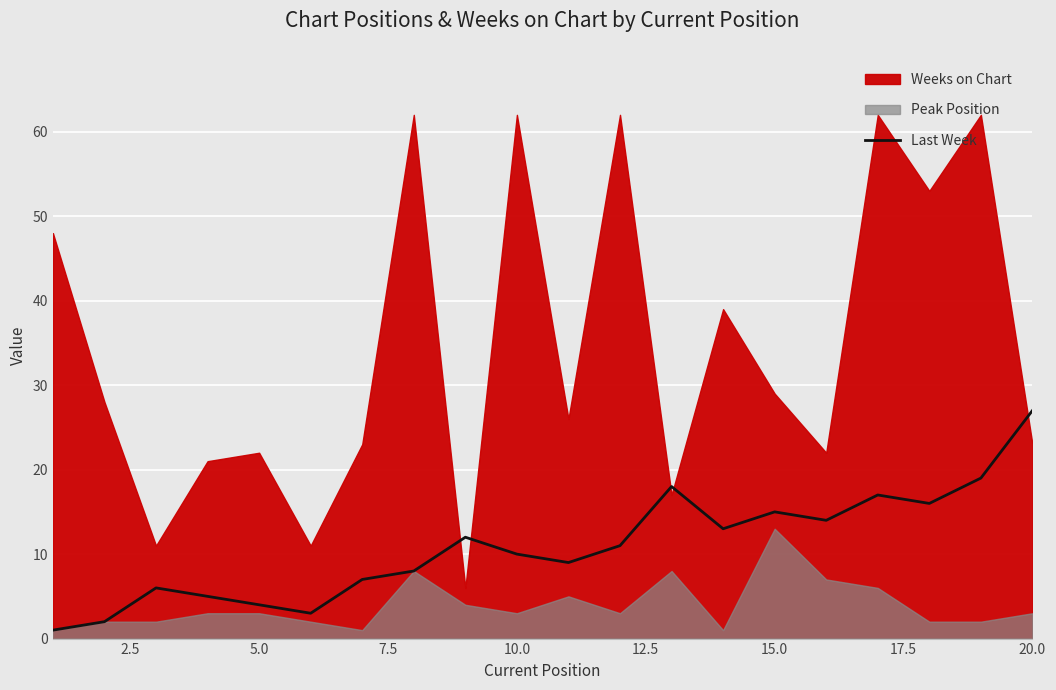

The value of Last Week at 10.0 is 5. True or false?

False